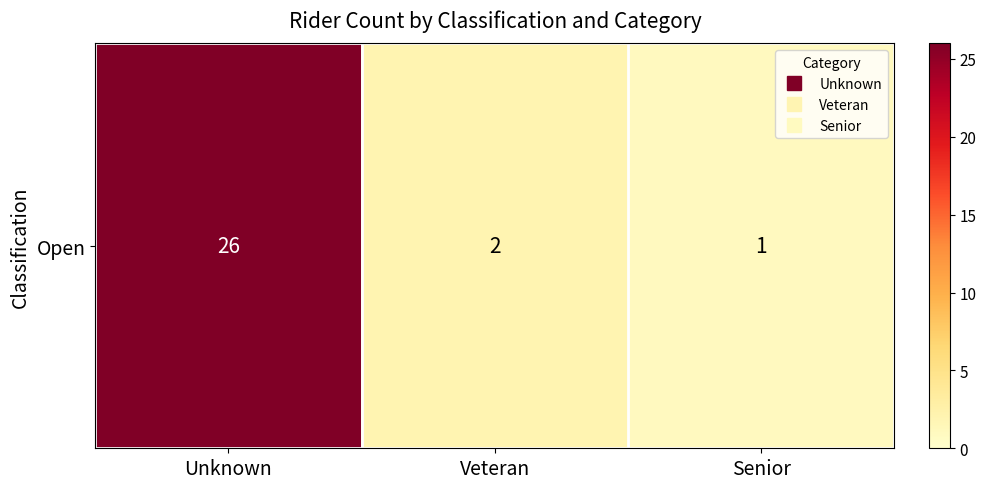

What is the change in value from Unknown to Senior?

-25